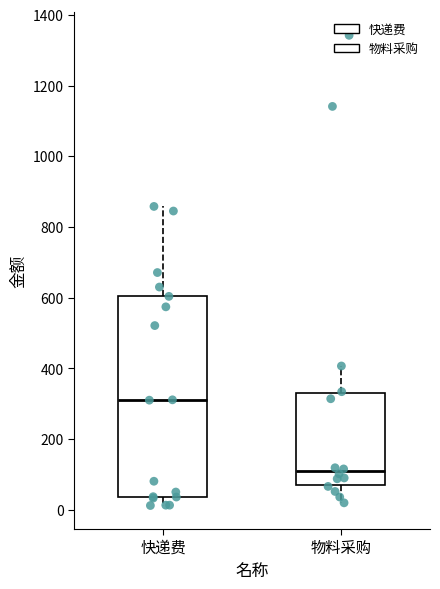

Reading left to right, transcribe this box plot: for each box, give where its median line is, the range the box spans, and where its two whiskers end, as read against the y-axis. The values are not printed on the chart, so give them approximately, as read against the axis.

快递费: median 320, box 40 to 600, whiskers 20 to 860
物料采购: median 100, box 80 to 320, whiskers 20 to 400